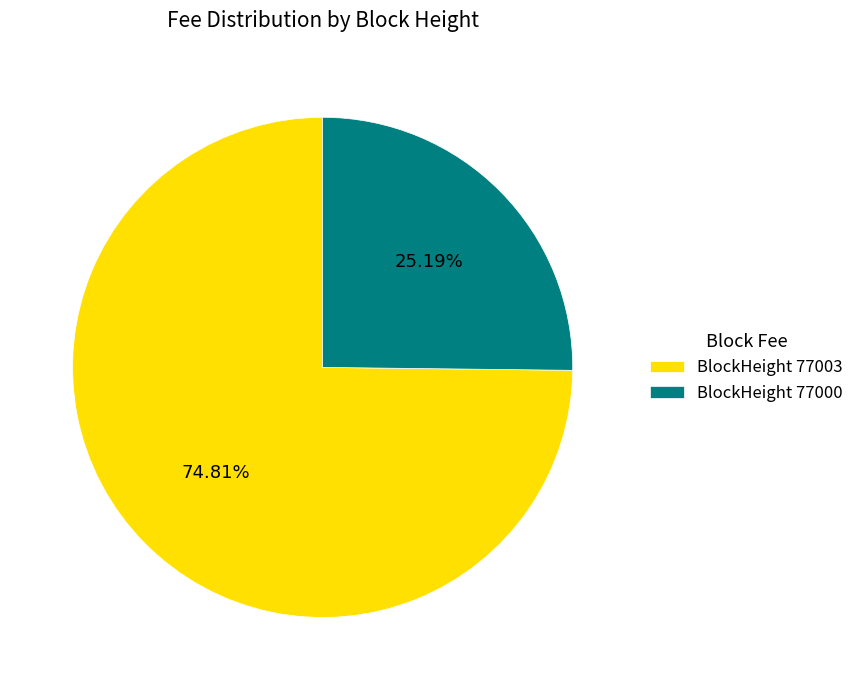

Rank the categories by value from highest to lowest.

BlockHeight 77003, BlockHeight 77000